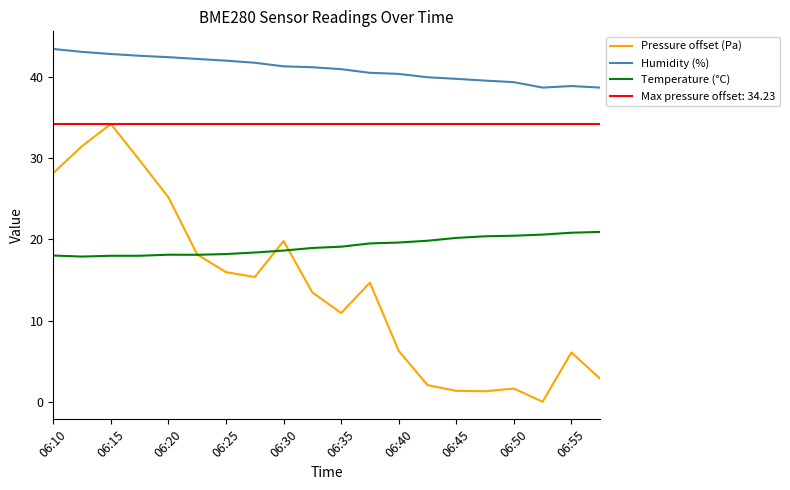

Does the chart display data point markers on the line(s)?

No